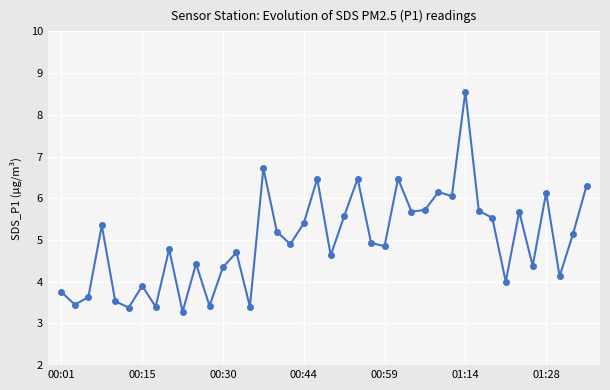

What is the difference between the maximum and minimum values?

5.3